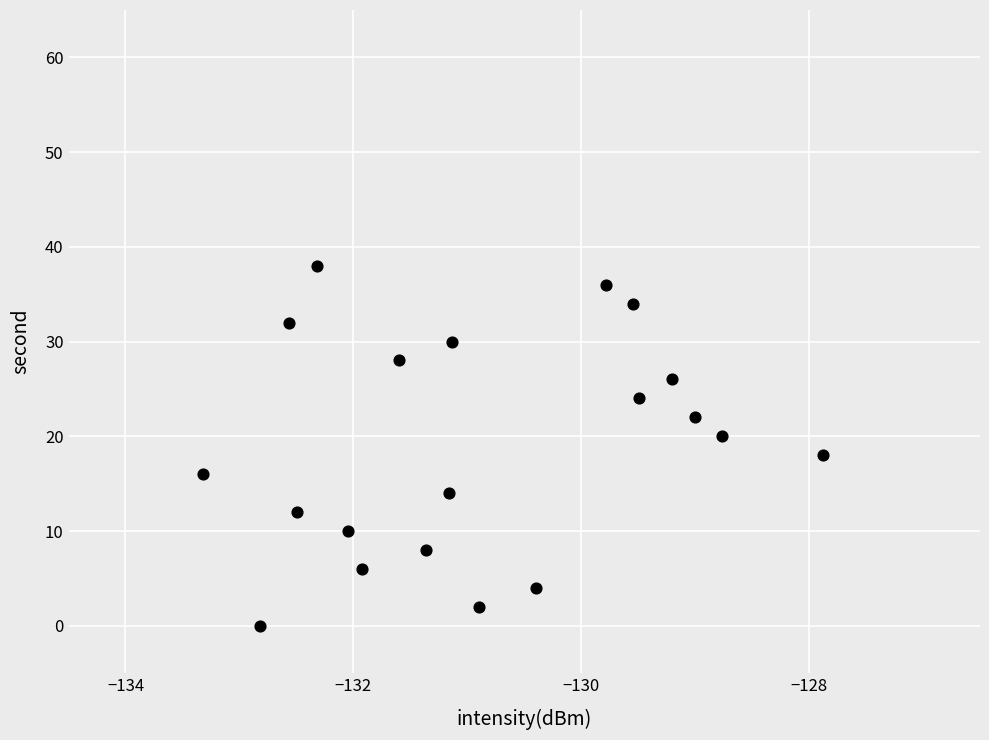

What is the range of Y values (max minus min)?

38